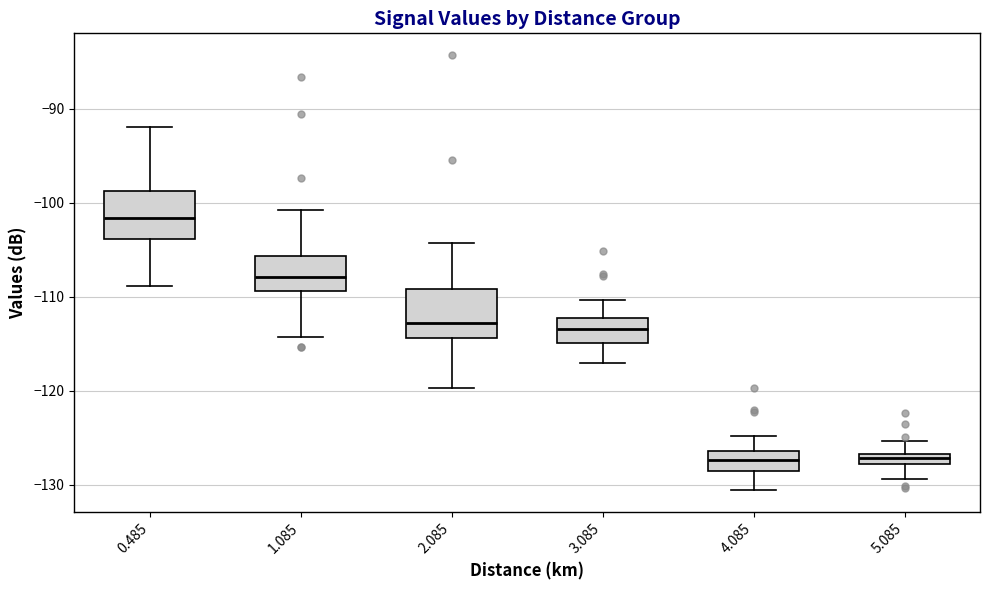

Which box's median line is the highest?

0.485